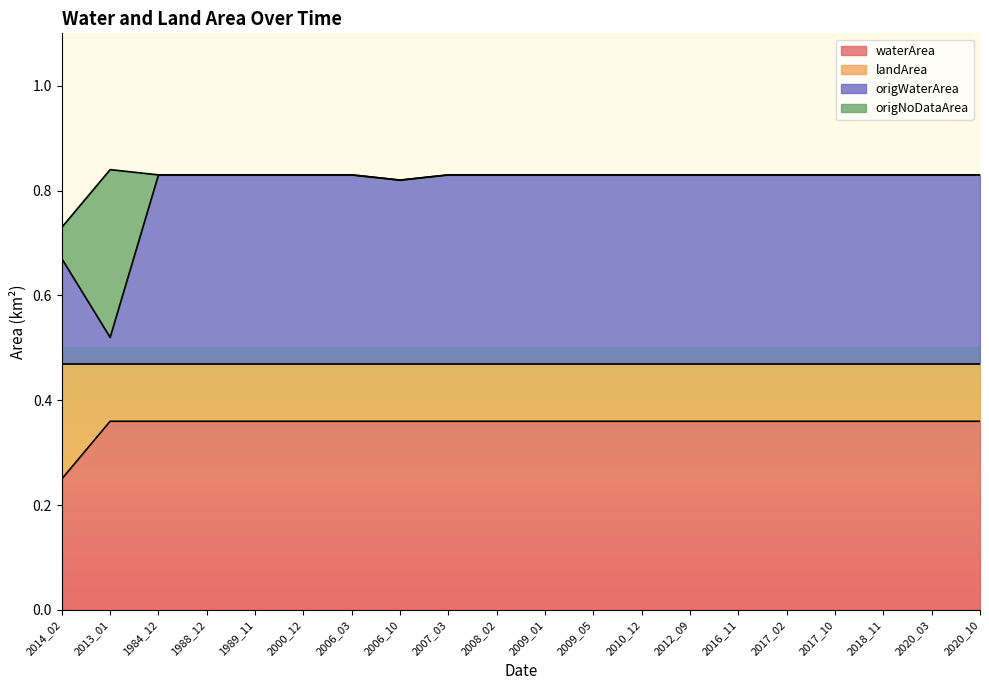

The value of waterArea at 2008_02 is 0.1. True or false?

False